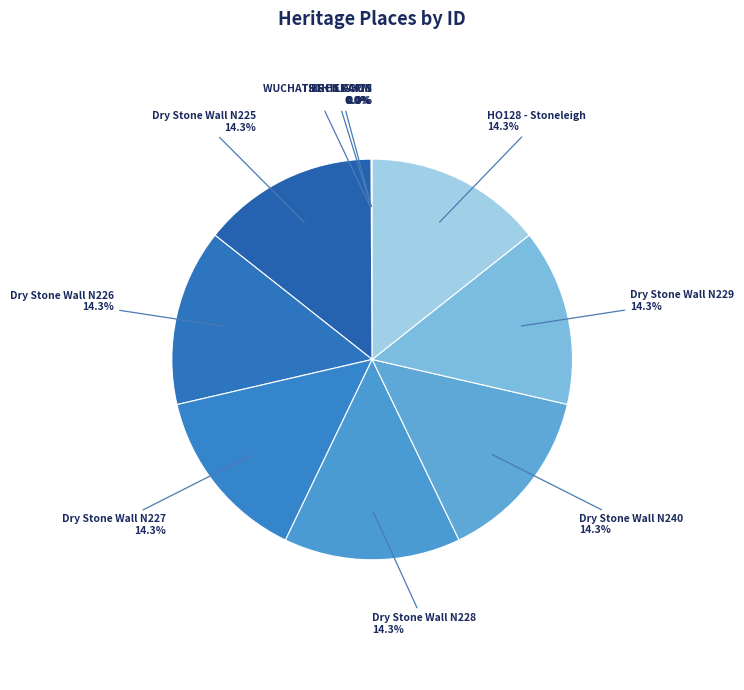

To the nearest percent, what is the difference between the largest and smallest slice percentages?

14%